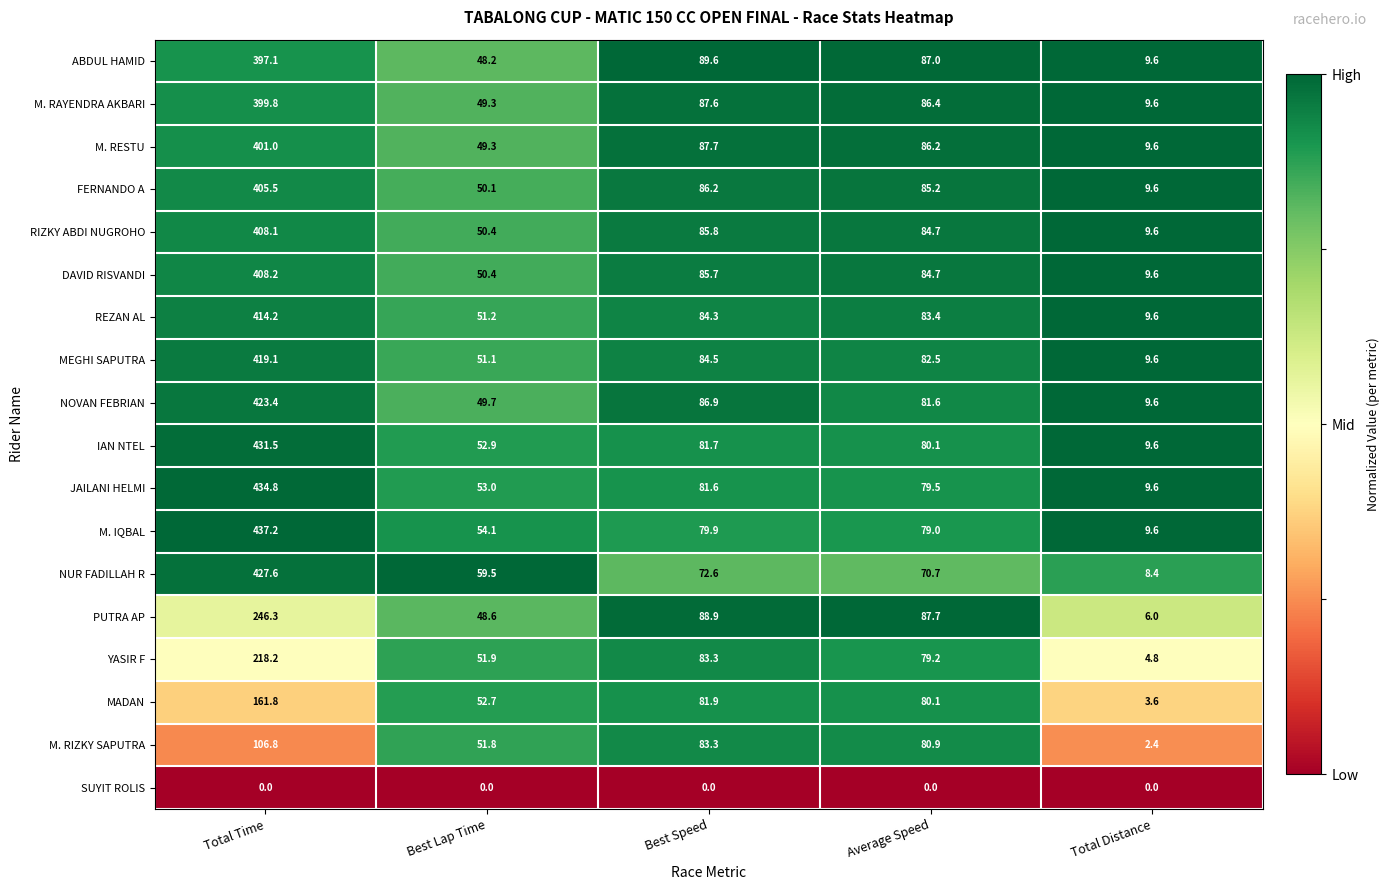

At how many categories does at least one series exceed 0?

5